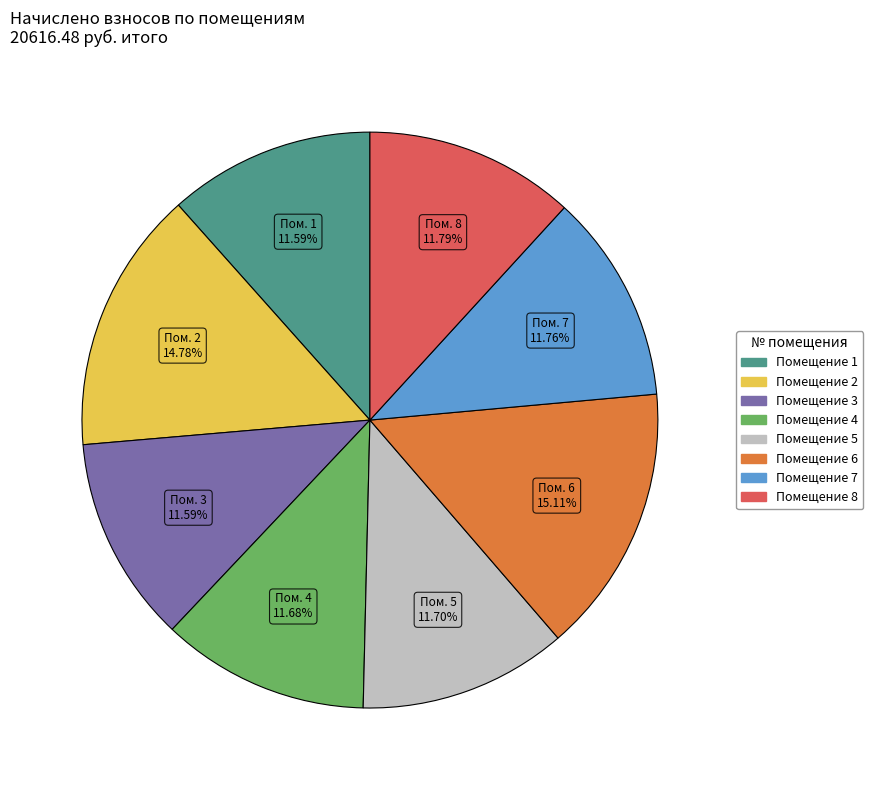

Is there a majority slice in this chart?

No